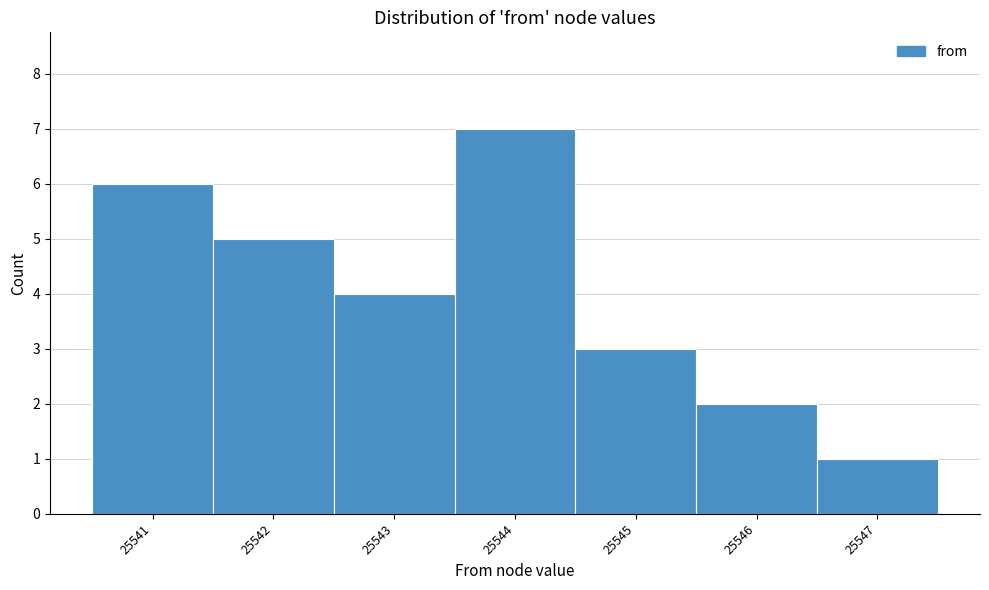

What is the height of the bar covering 25546.5 to 25547.5 on the x-axis? The values are not printed on the chart, so give them approximately, as read against the axis.

1